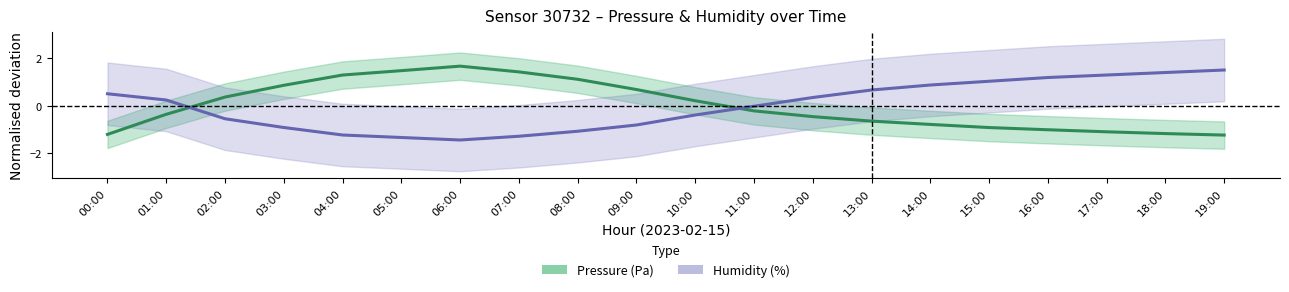

What is the spread (max minus min) of values at 19:00?

2.7